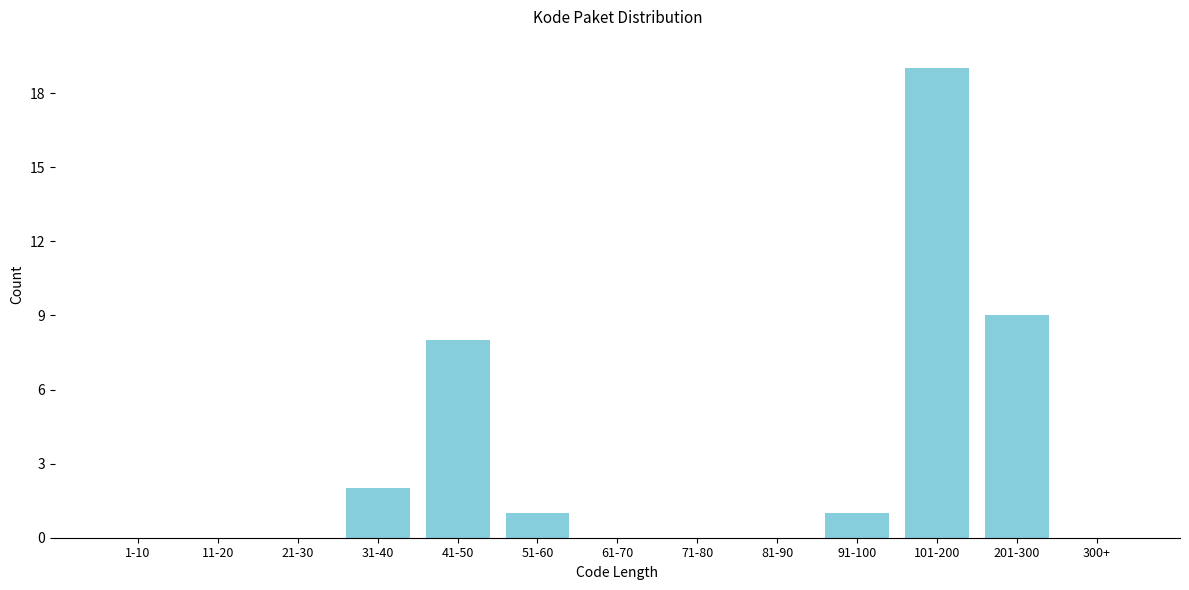

Reading left to right, extract all data points from this chart.

1-10=0	11-20=0	21-30=0	31-40=2	41-50=8	51-60=1	61-70=0	71-80=0	81-90=0	91-100=1	101-200=19	201-300=9	300+=0